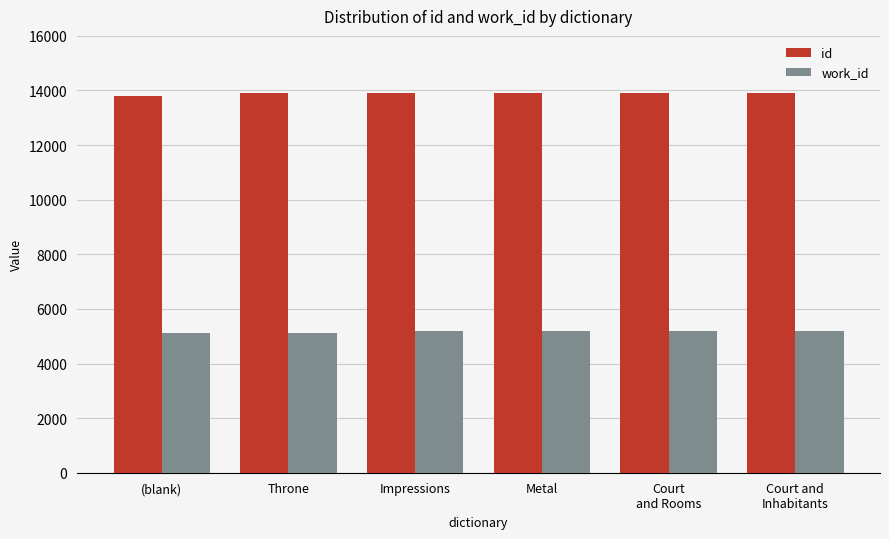

What is the sum of all work_id values?

30920